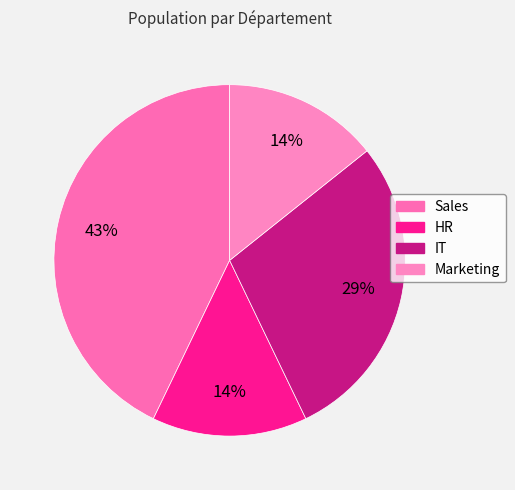

True or false: HR accounts for 14% of the total.

True